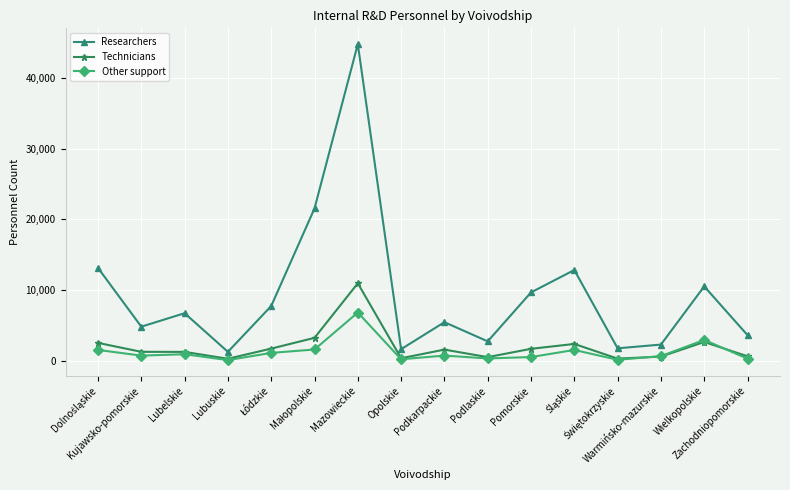

True or false: Other support and Researchers cross at least once.

False